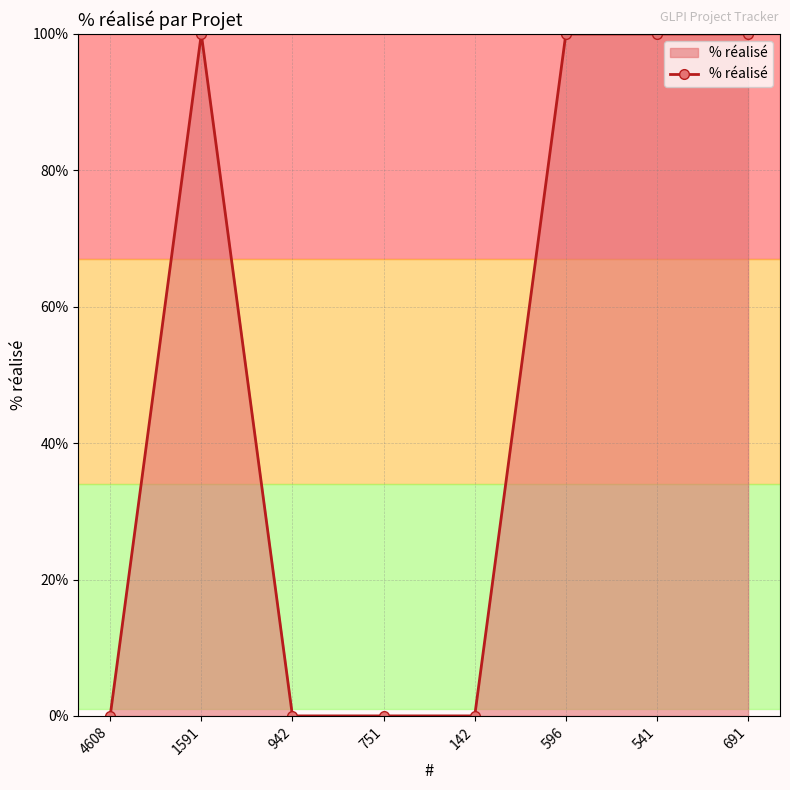

True or false: the data has more than 0 interior local peaks.

True